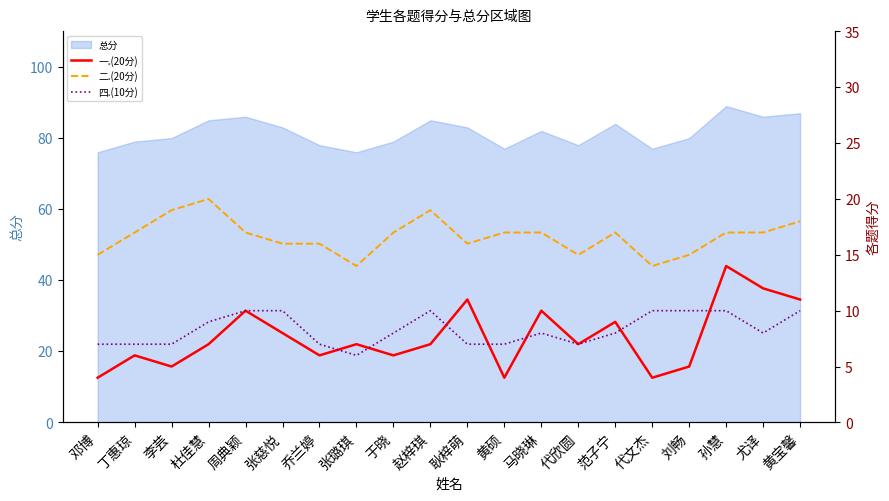

Where is 四.(10分) nearest to the value 8?

于晓